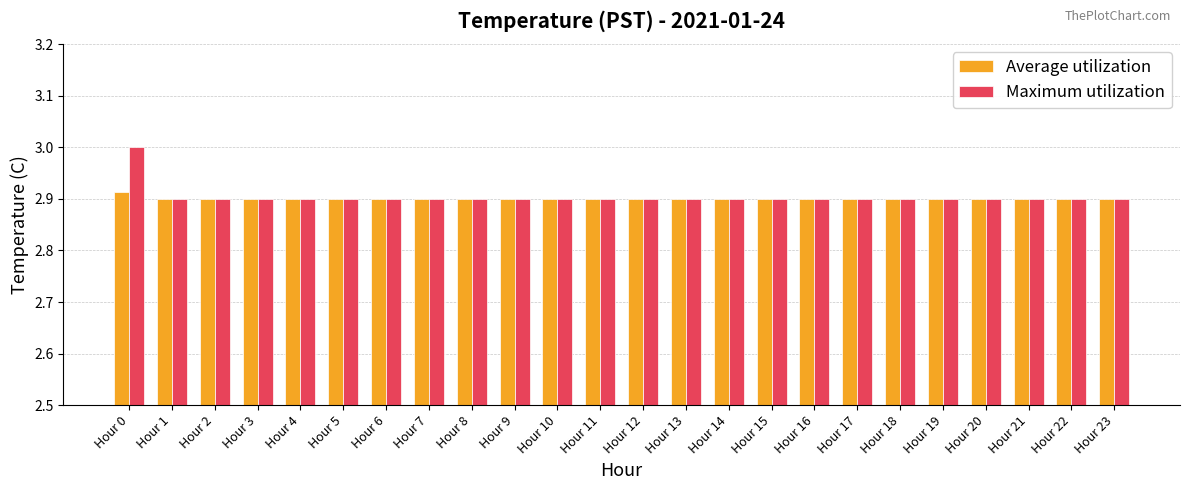

What is the total value across all series at Hour 9?

5.8